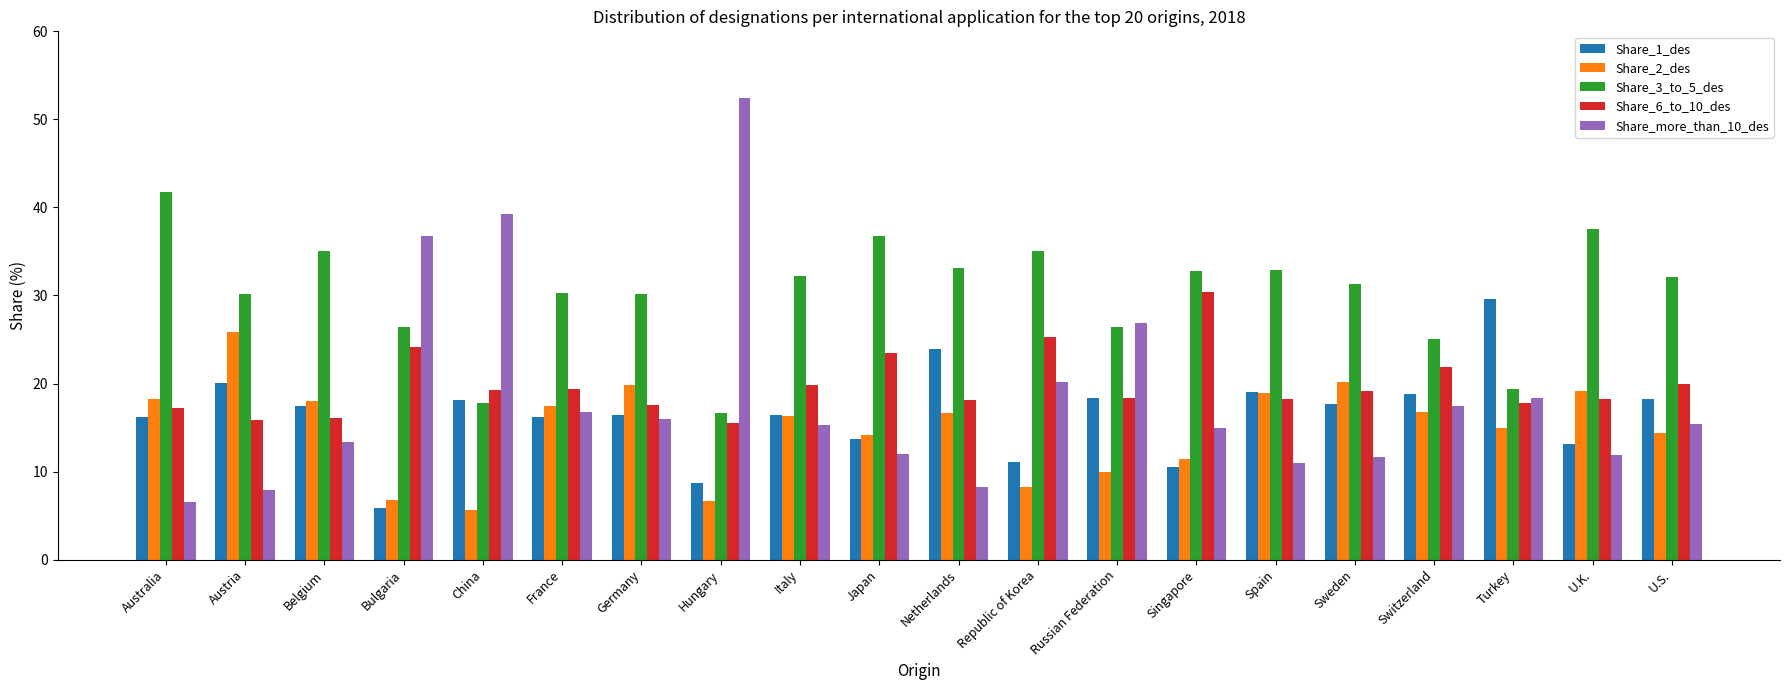

What is the difference between the maximum and minimum values in the Share_3_to_5_des series?

25.1